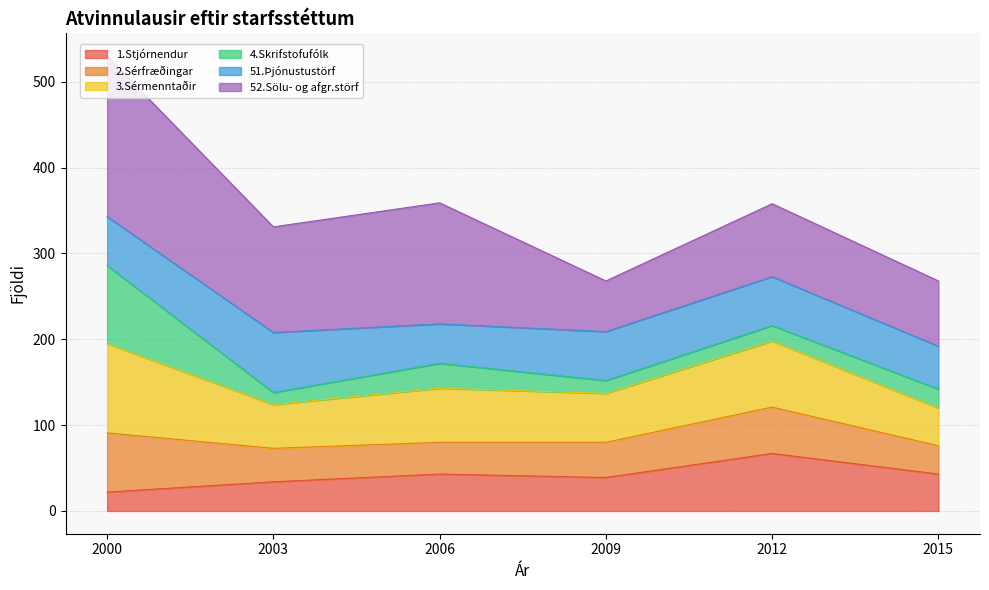

Between 2015 and 2003, which is larger?

2015